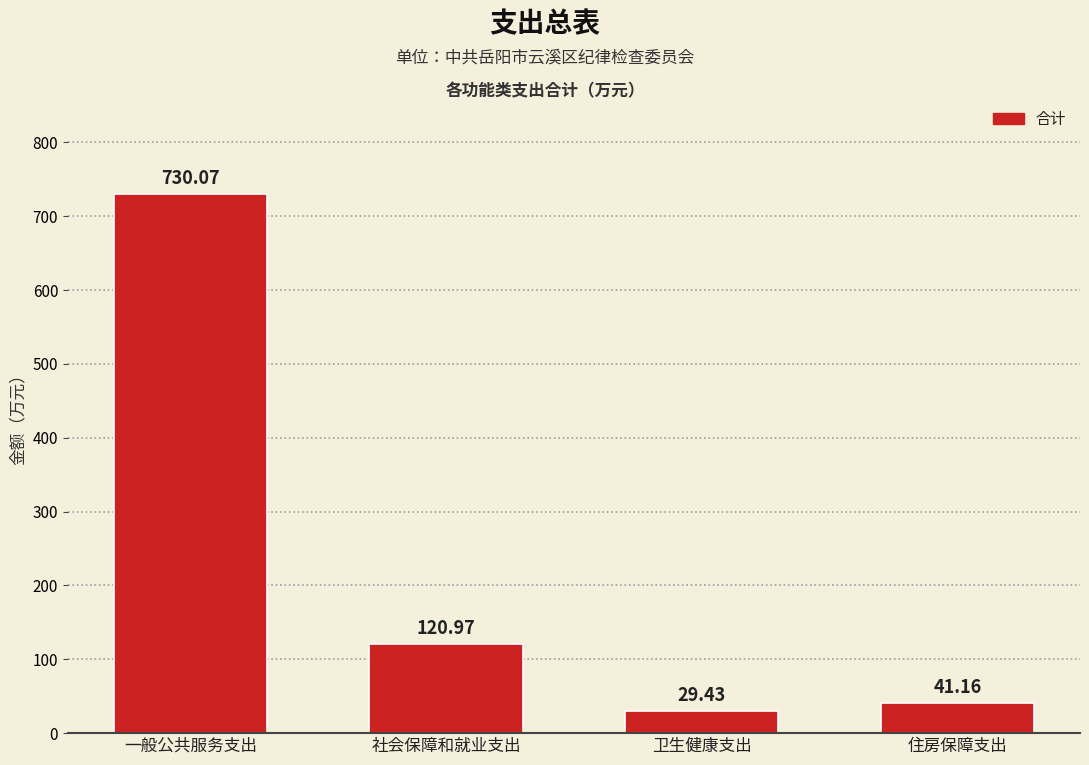

Approximately how many times larger is the value at 卫生健康支出 compared to 社会保障和就业支出?

0.2